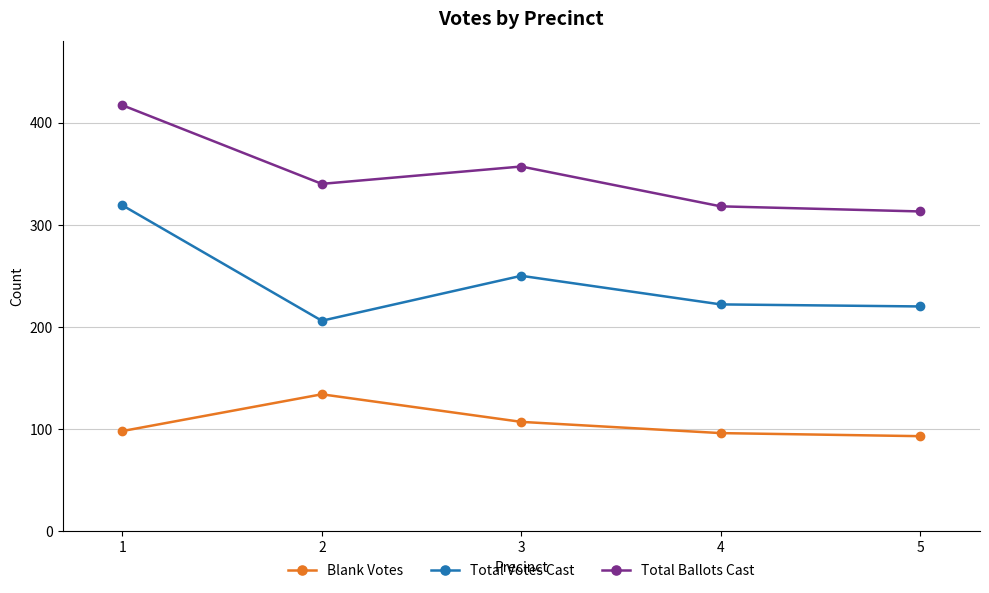

Where is the first local minimum for Total Ballots Cast?

2